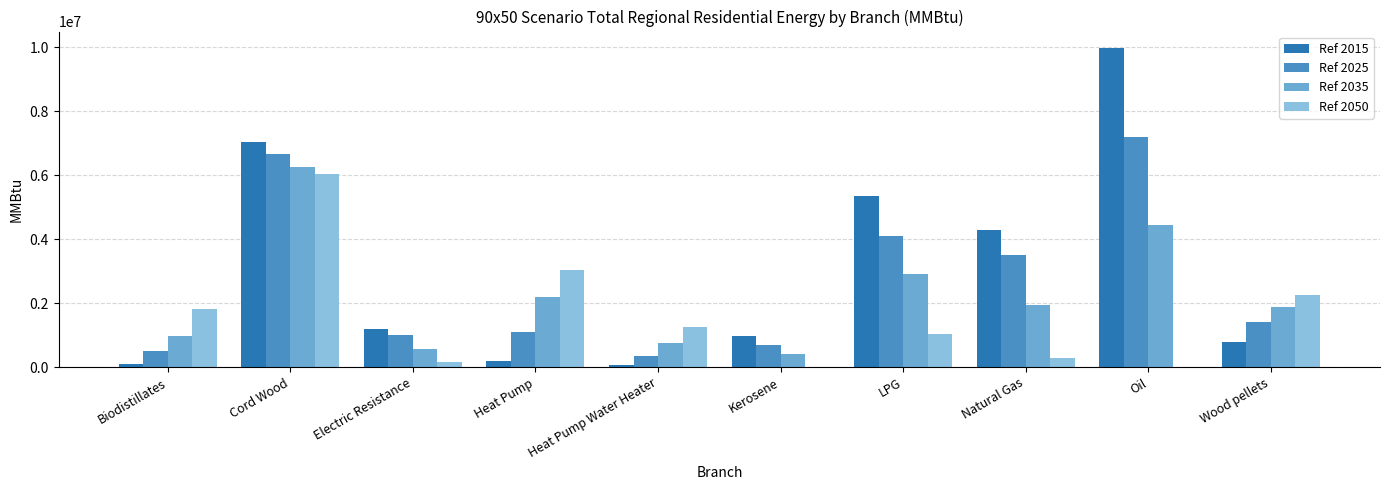

How many groups of bars are there?

10